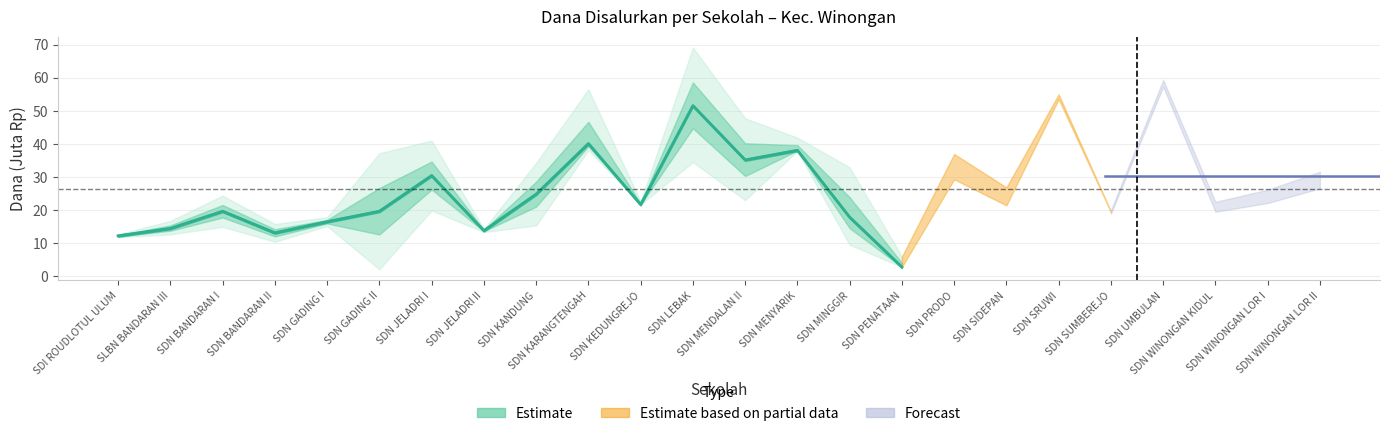

Reading right to left, list all the values displayed in this chart.

2.7	17.8	38.0	35.1	51.5	21.6	40.0	24.8	13.7	30.4	19.6	16.4	13.1	19.6	14.4	12.2